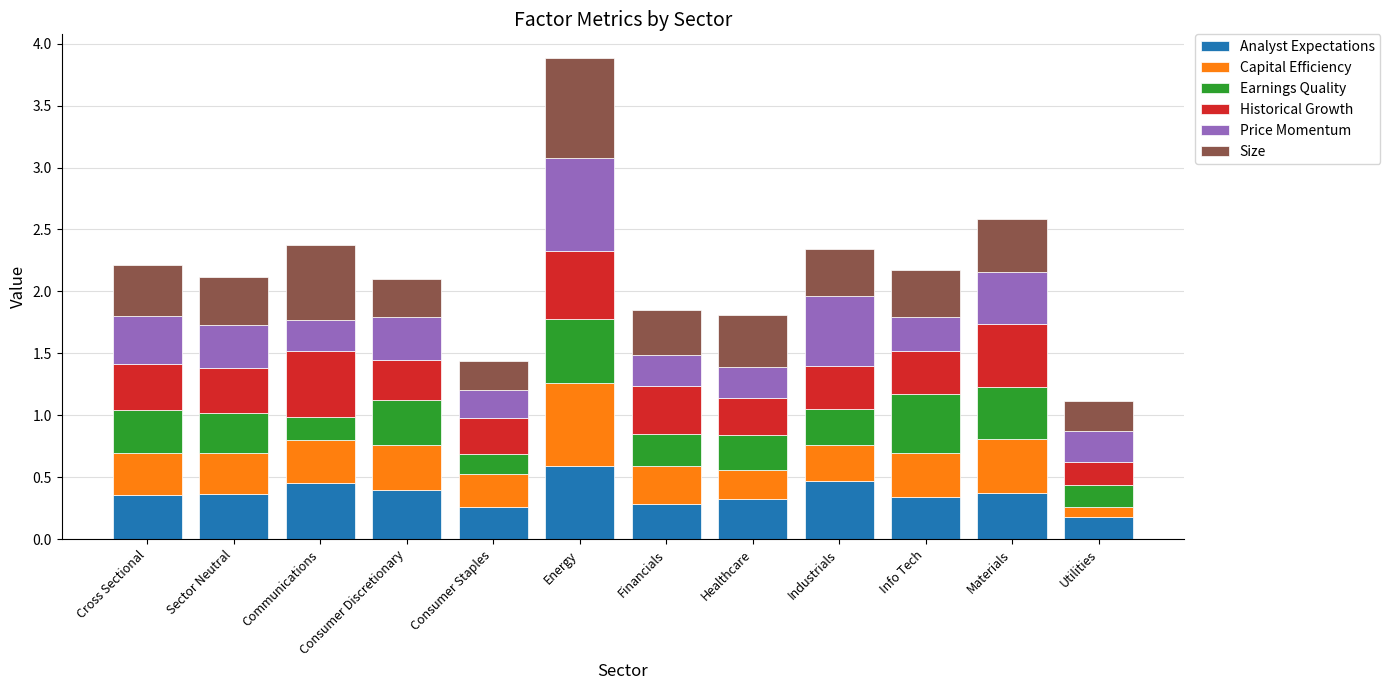

True or false: Analyst Expectations has a value of 0.4 at Consumer Discretionary.

True